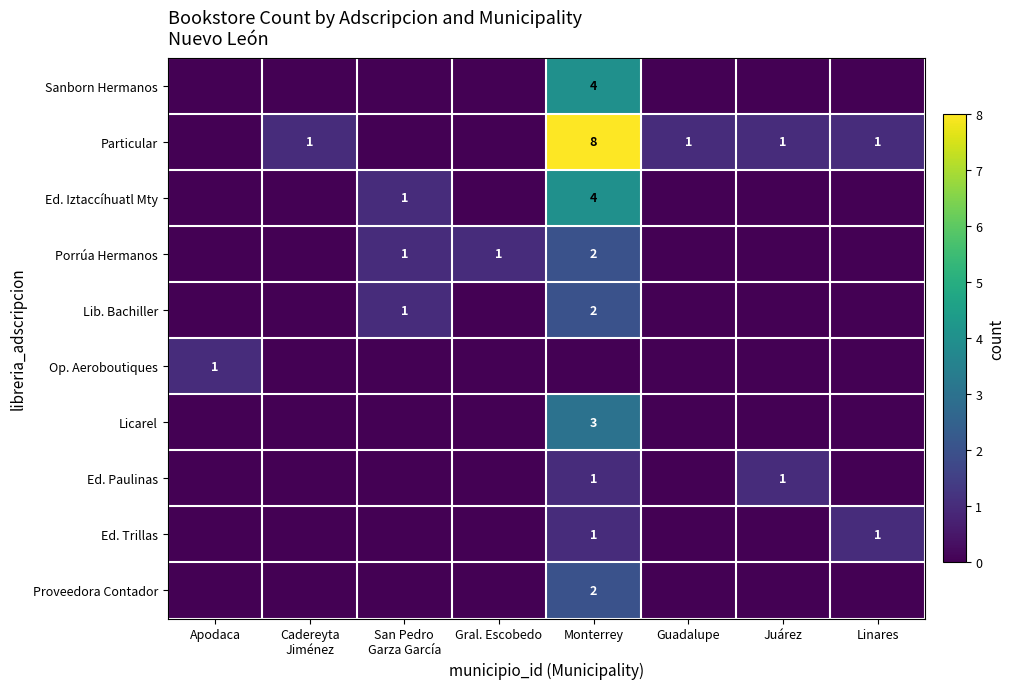

The Licarel series shows 3 at Monterrey. True or false?

True